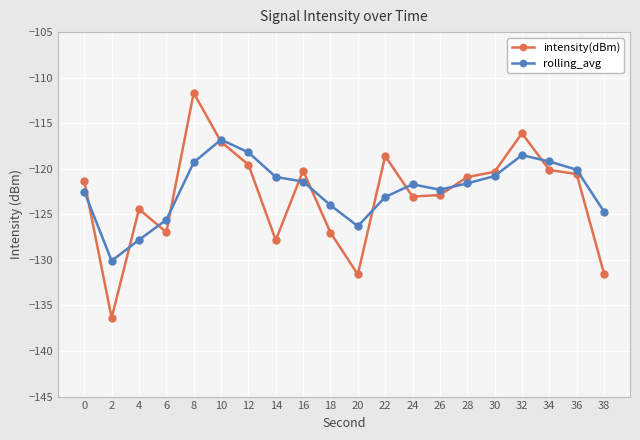

True or false: intensity(dBm) and rolling_avg cross at least once.

True